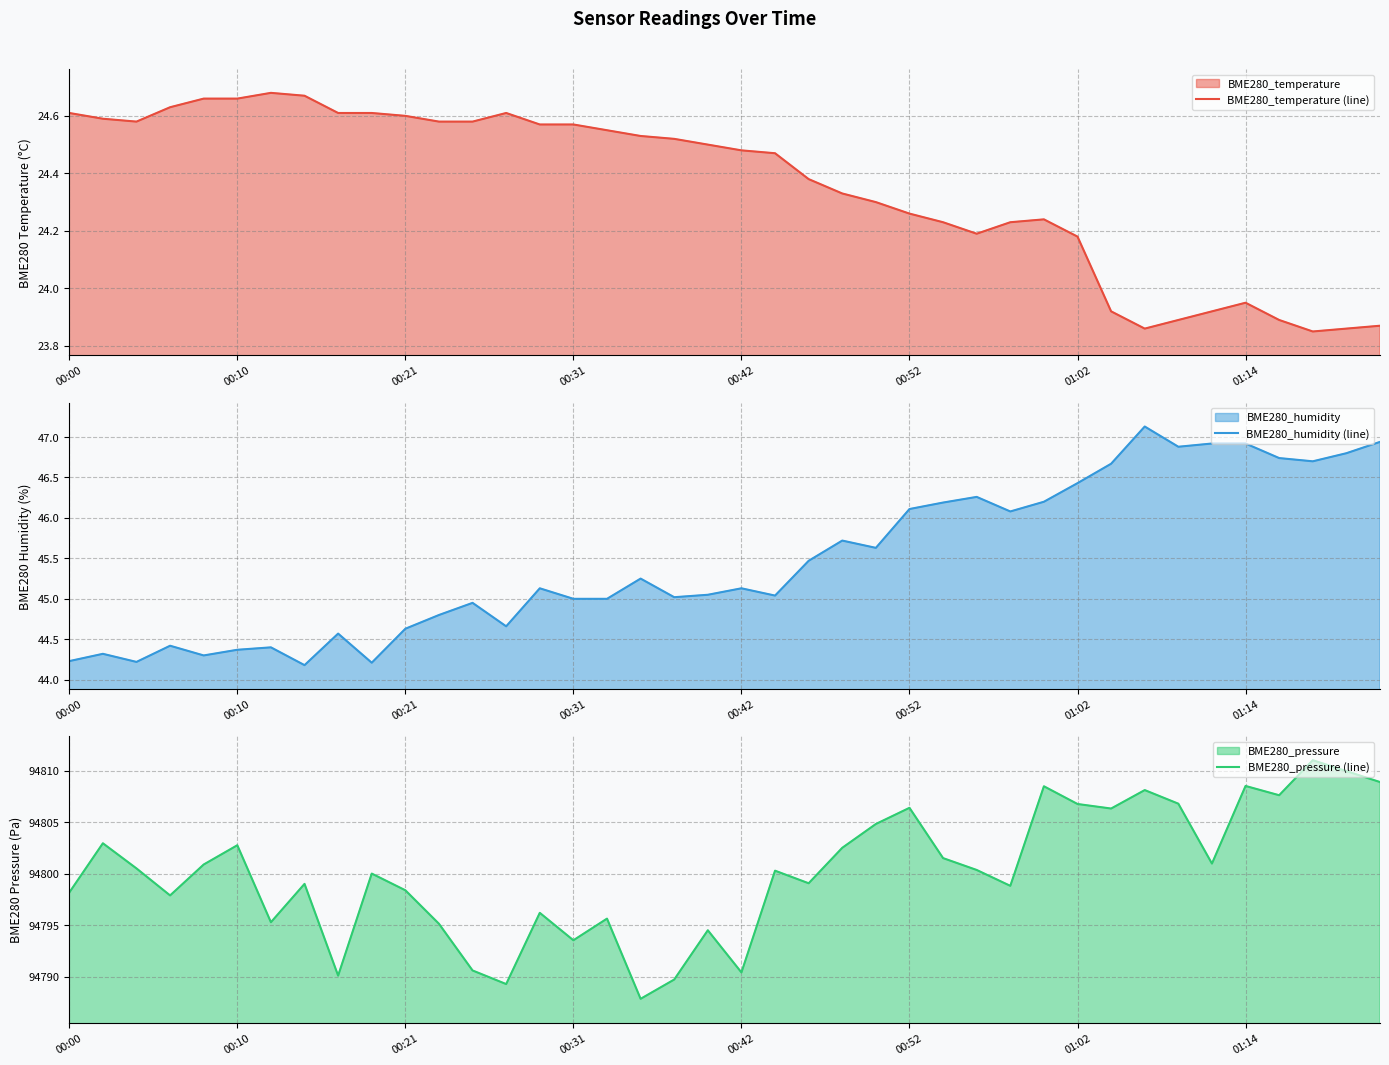

At which label is BME280_temperature (line) closest to 24?

01:14